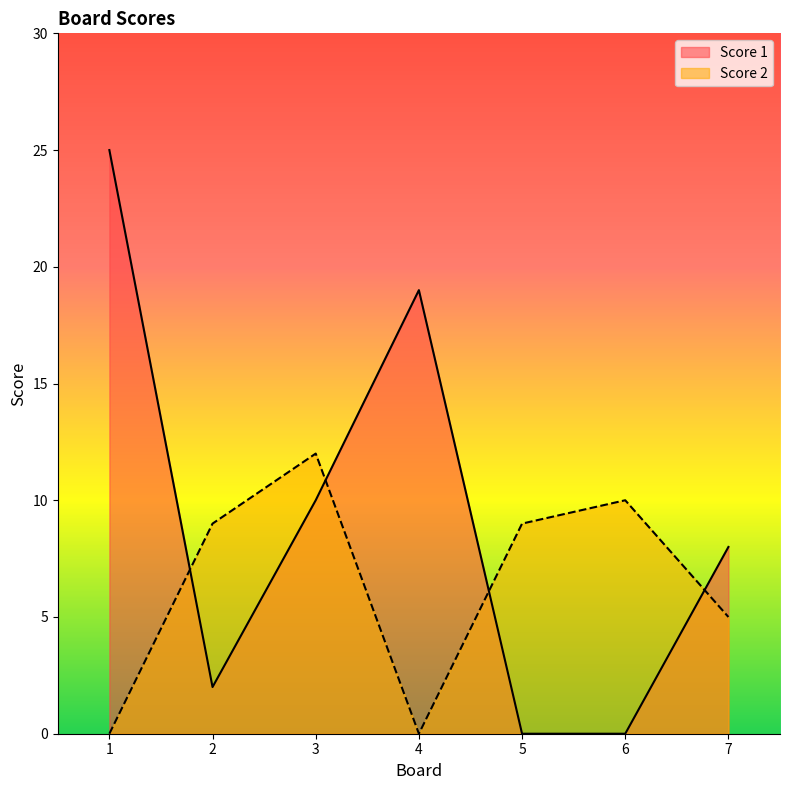

What is the maximum value shown in the chart?

25